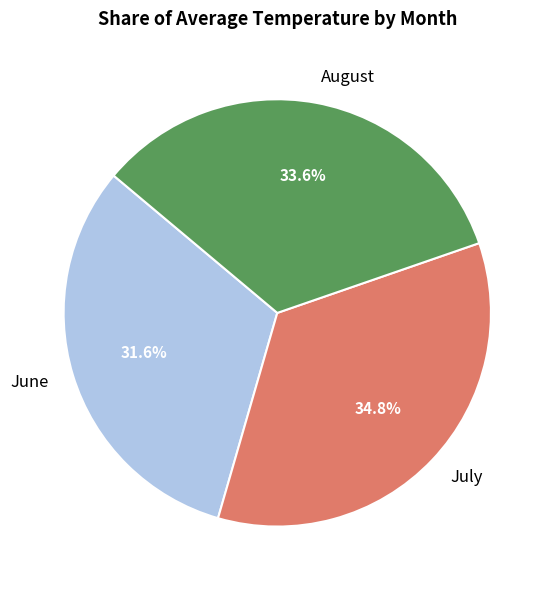

Which category has the smallest portion of the pie?

June